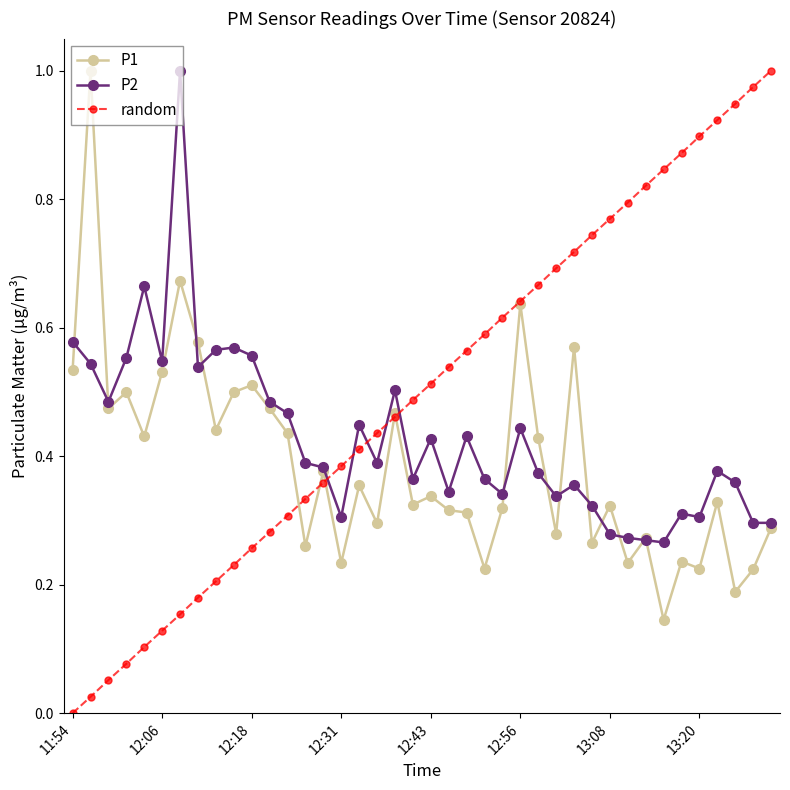

True or false: P2 has more than 1 points higher than both neighbors.

True